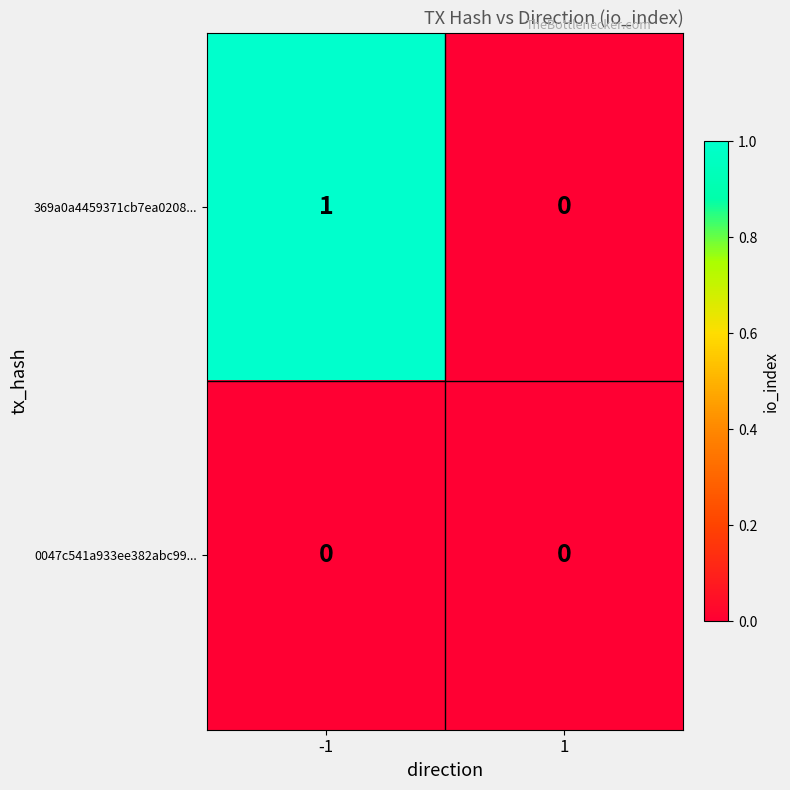

Reading right to left, list all the values displayed in this chart.

369a0a4459371cb7ea0208...: 0	1
0047c541a933ee382abc99...: 0	0